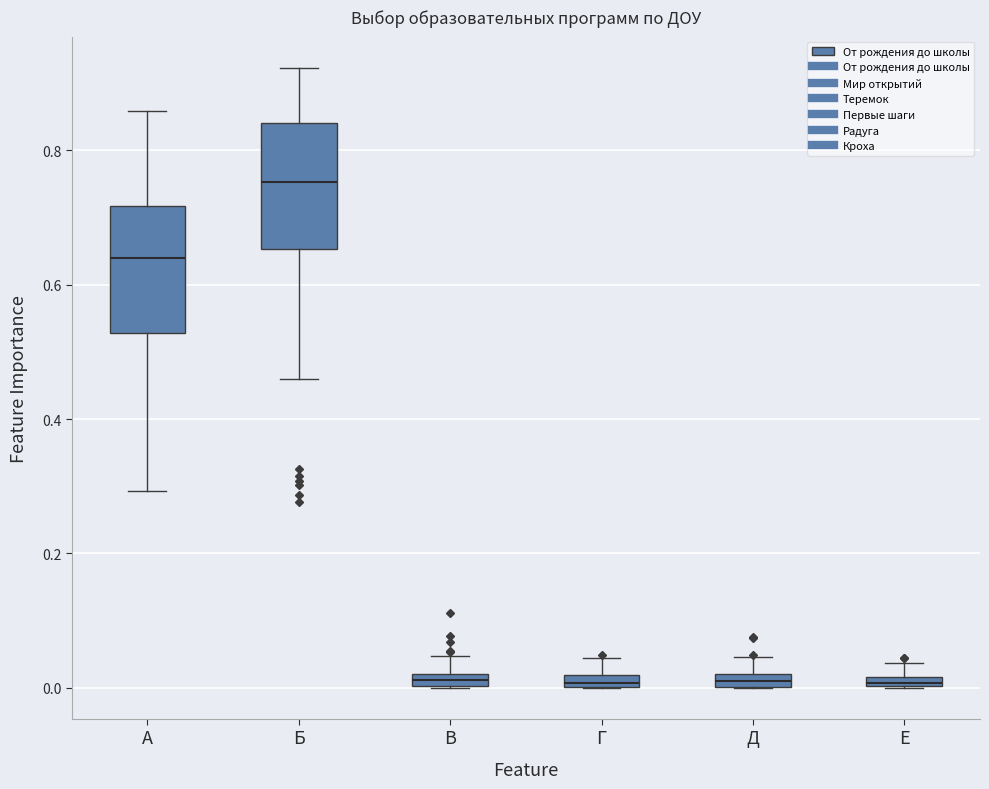

Where does the upper whisker of the box for Г end on the y-axis? The values are not printed on the chart, so give them approximately, as read against the axis.

0.04